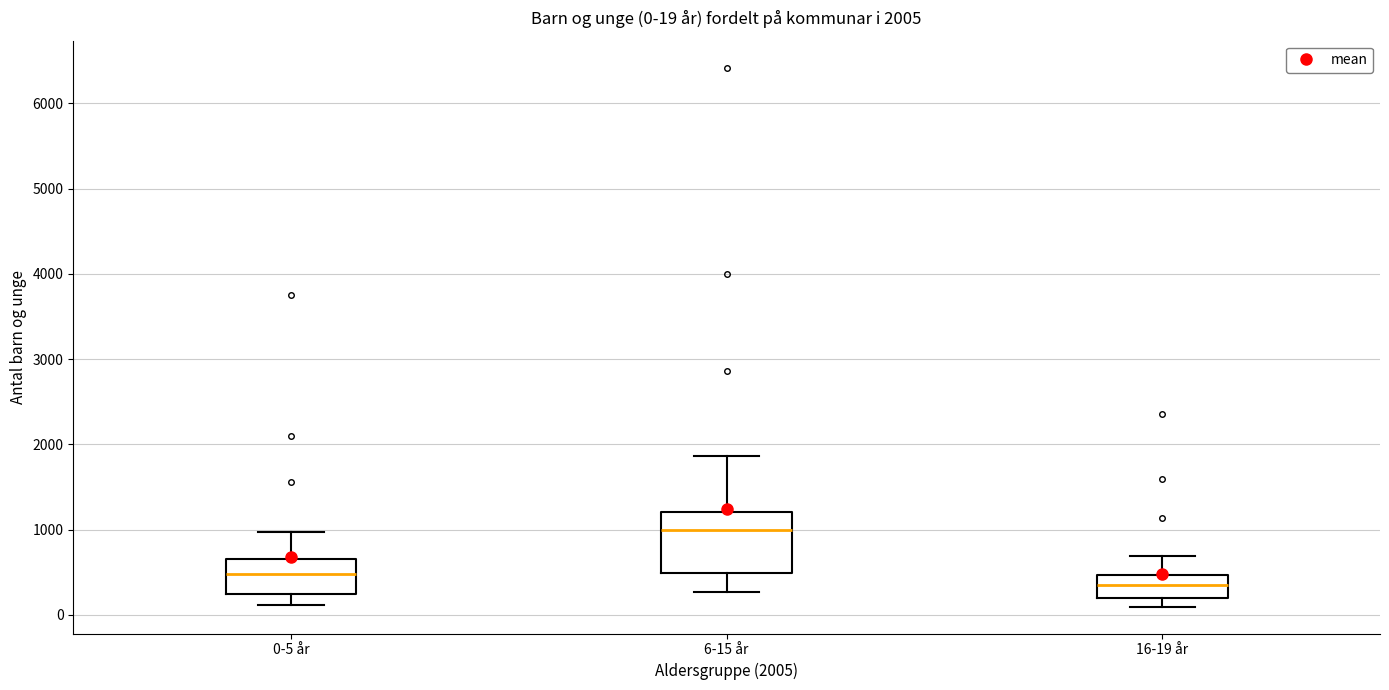

Which box is the tallest, from its lower edge to its upper edge?

6-15 år